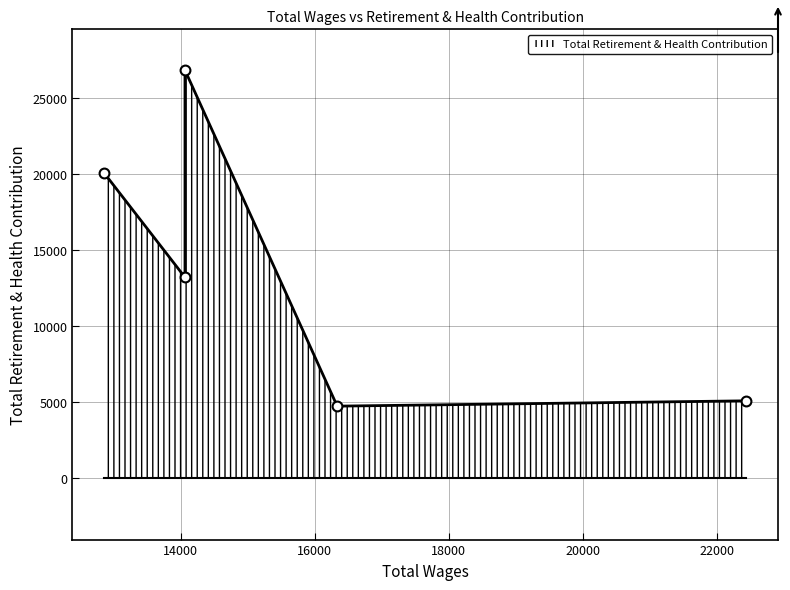

Approximately how many times larger is the value at 14066 compared to 14066?

2.0